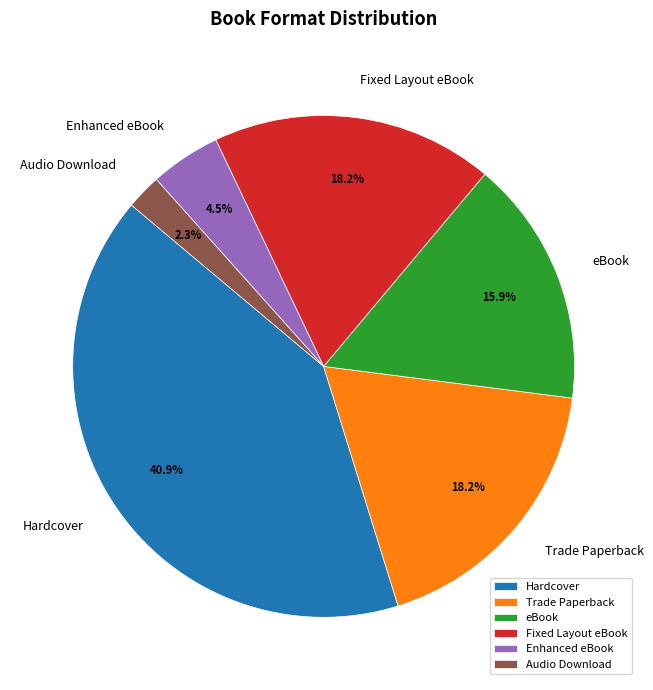

To the nearest percent, what percentage of the pie is eBook?

16%